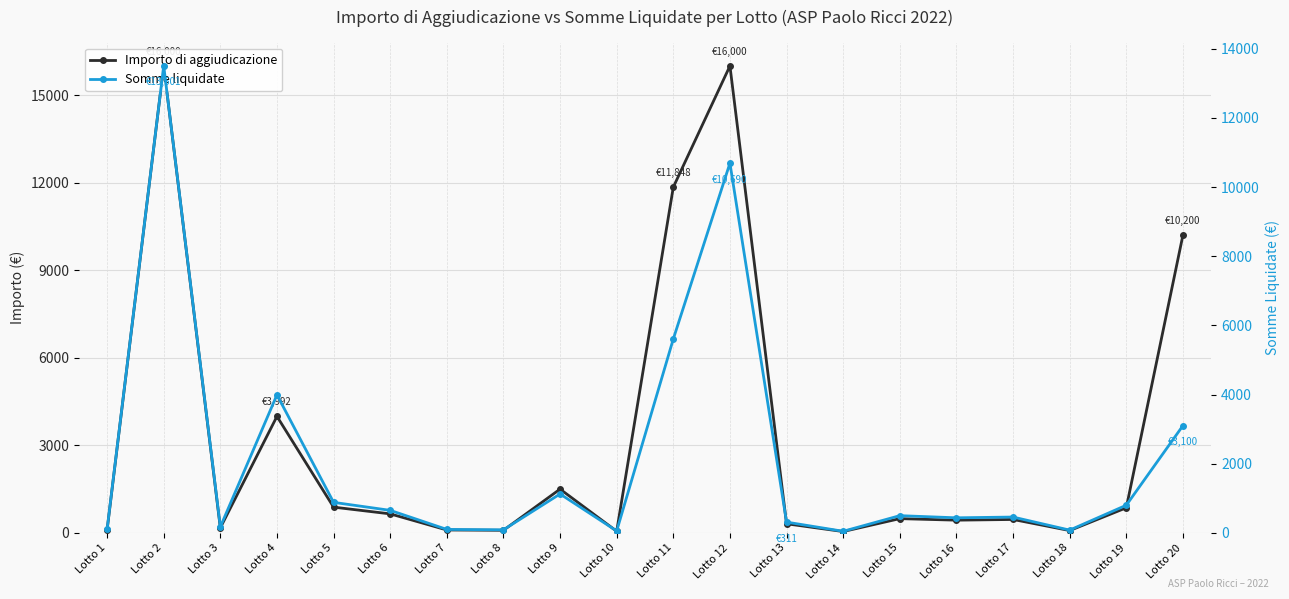

What is the minimum value shown in the chart?

46.5